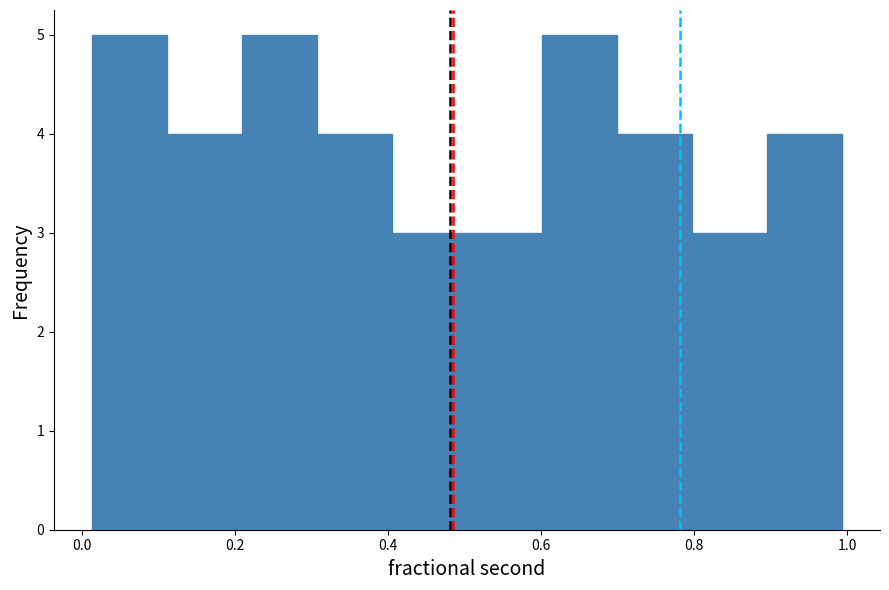

Reading left to right, list every bar in this chart as the range it spans on the x-axis followed by its height. Neither the bar edges nor the heights are printed on the chart, so give them approximately, as read against the axes.

0.02 to 0.12: 5
0.12 to 0.20: 4
0.20 to 0.30: 5
0.30 to 0.40: 4
0.40 to 0.50: 3
0.50 to 0.60: 3
0.60 to 0.70: 5
0.70 to 0.80: 4
0.80 to 0.90: 3
0.90 to 1.00: 4